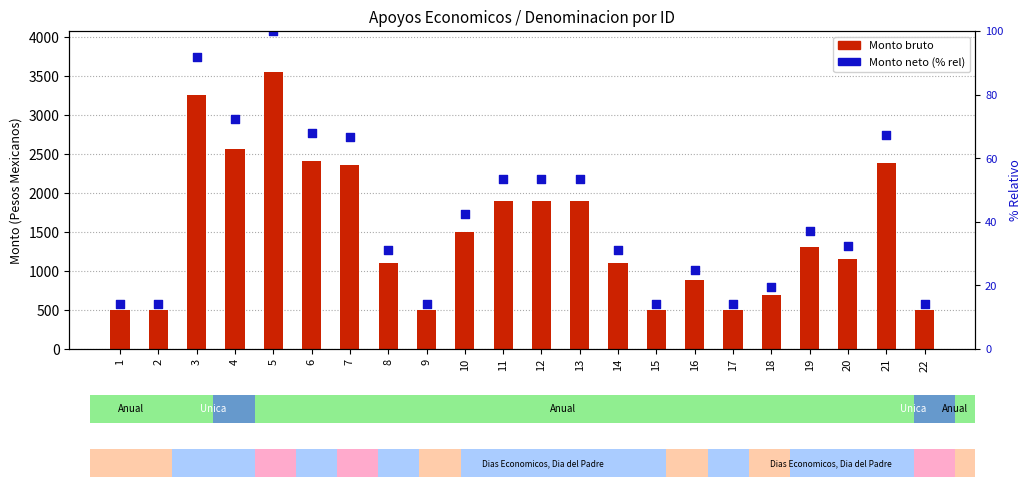

Which series has the largest total across all categories?

Monto bruto